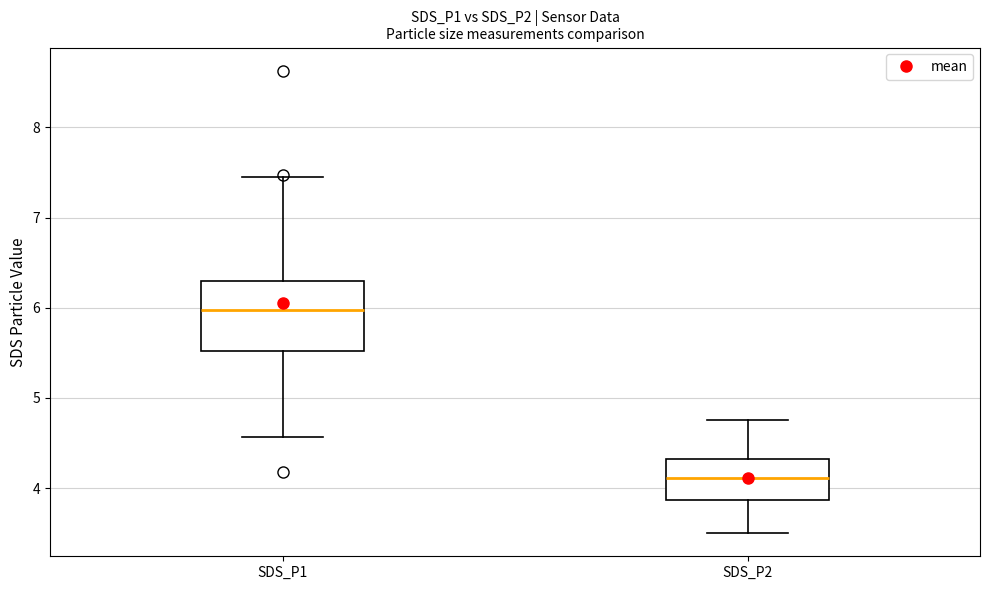

Reading left to right, transcribe this box plot: for each box, give where its median line is, the range the box spans, and where its two whiskers end, as read against the y-axis. The values are not printed on the chart, so give them approximately, as read against the axis.

SDS_P1: median 6.0, box 5.5 to 6.3, whiskers 4.6 to 7.5
SDS_P2: median 4.1, box 3.9 to 4.3, whiskers 3.5 to 4.8